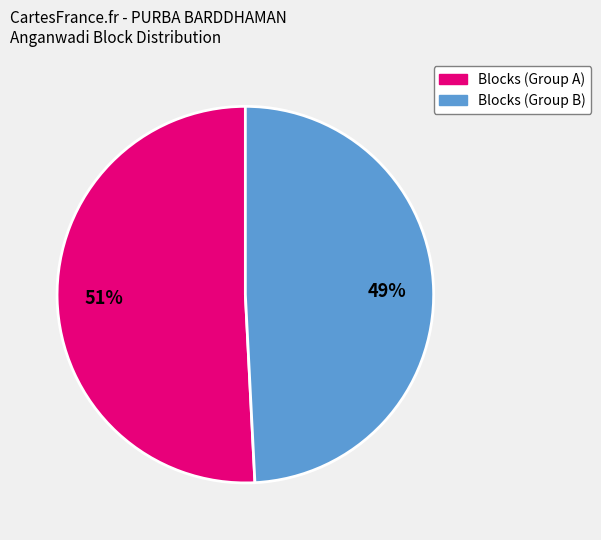

Does any single category account for the majority?

Yes